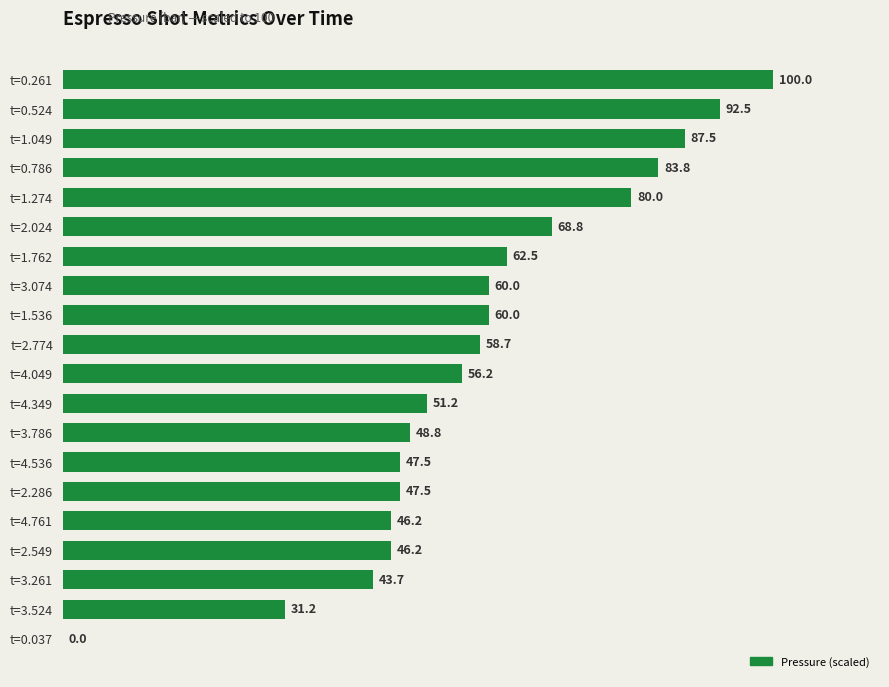

What is the approximate value at t=2.774?

58.7